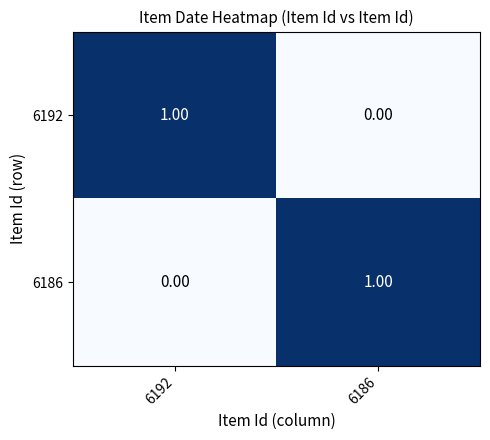

Is the value of 6192 at 6192 greater than the value of 6186 at 6192?

Yes